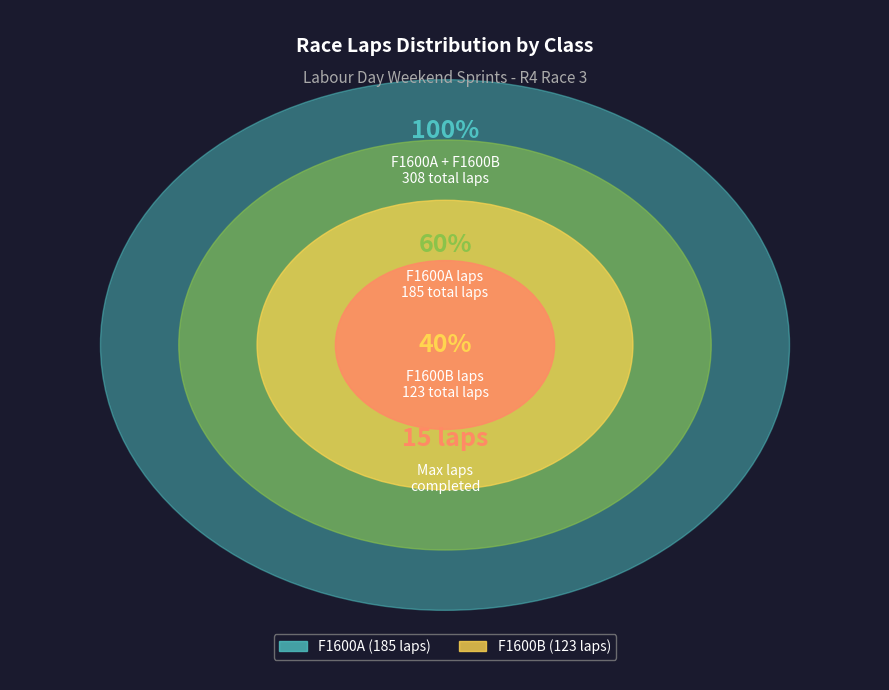

Which category has the biggest portion of the pie?

F1600A